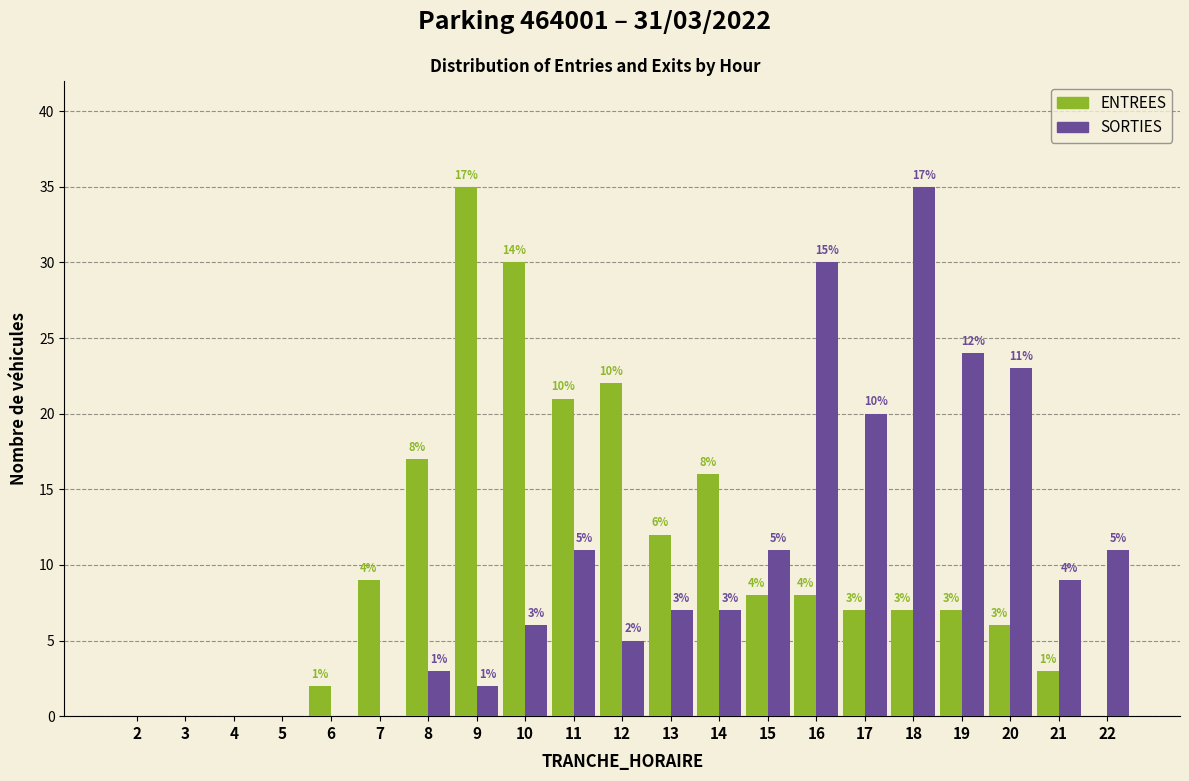

Reading left to right, transcribe all the data shown in this chart.

ENTREES: 2=0	3=0	4=0	5=0	6=2	7=9	8=17	9=35	10=30	11=21	12=22	13=12	14=16	15=8	16=8	17=7	18=7	19=7	20=6	21=3	22=0
SORTIES: 2=0	3=0	4=0	5=0	6=0	7=0	8=3	9=2	10=6	11=11	12=5	13=7	14=7	15=11	16=30	17=20	18=35	19=24	20=23	21=9	22=11